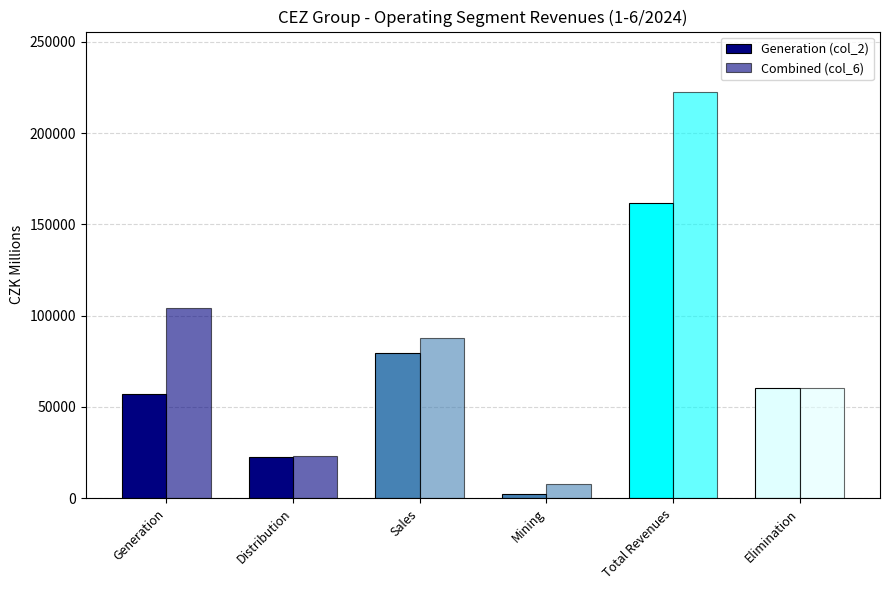

The value of Generation (col_2) at Total Revenues is 161717. True or false?

True